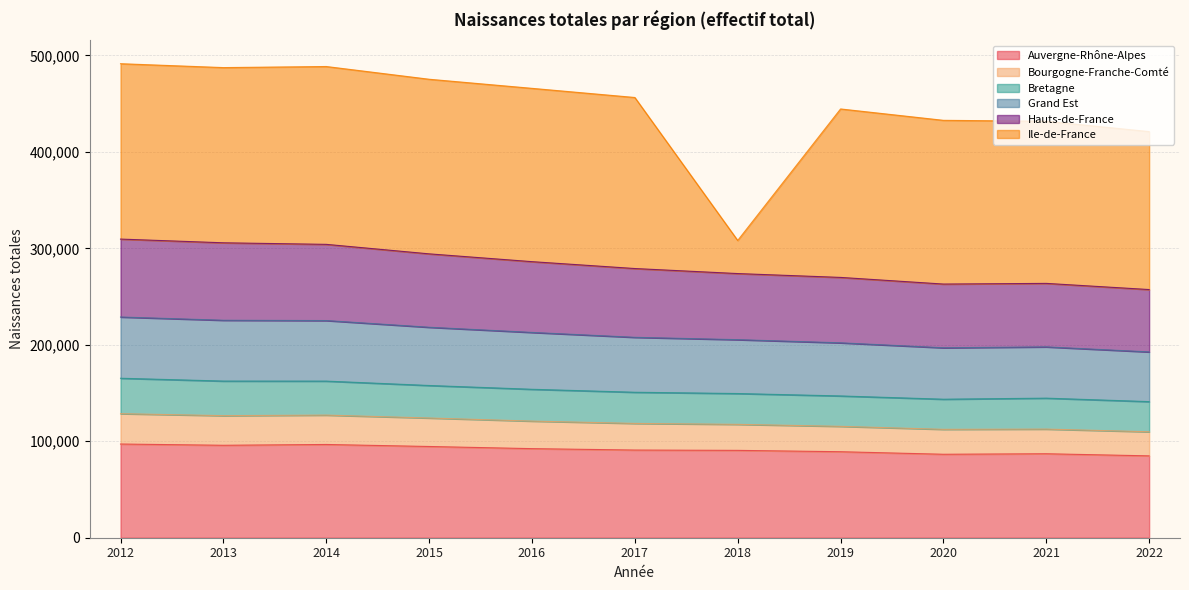

True or false: Hauts-de-France and Auvergne-Rhône-Alpes intersect in this chart.

False